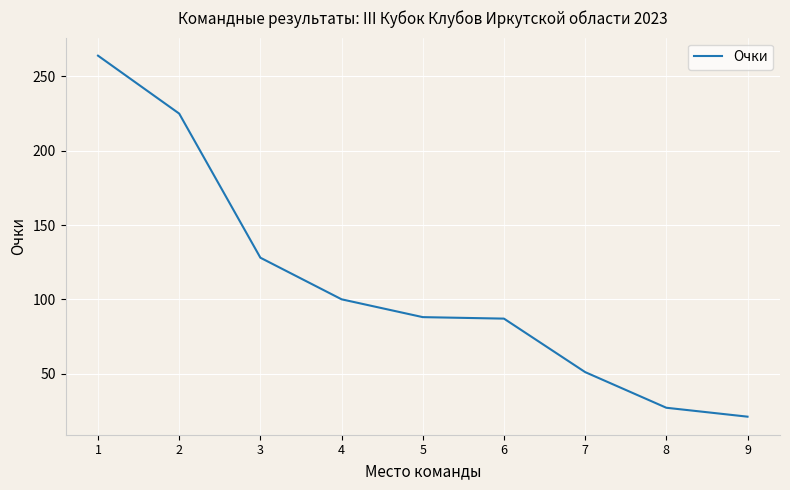

What is the smallest value displayed?

21